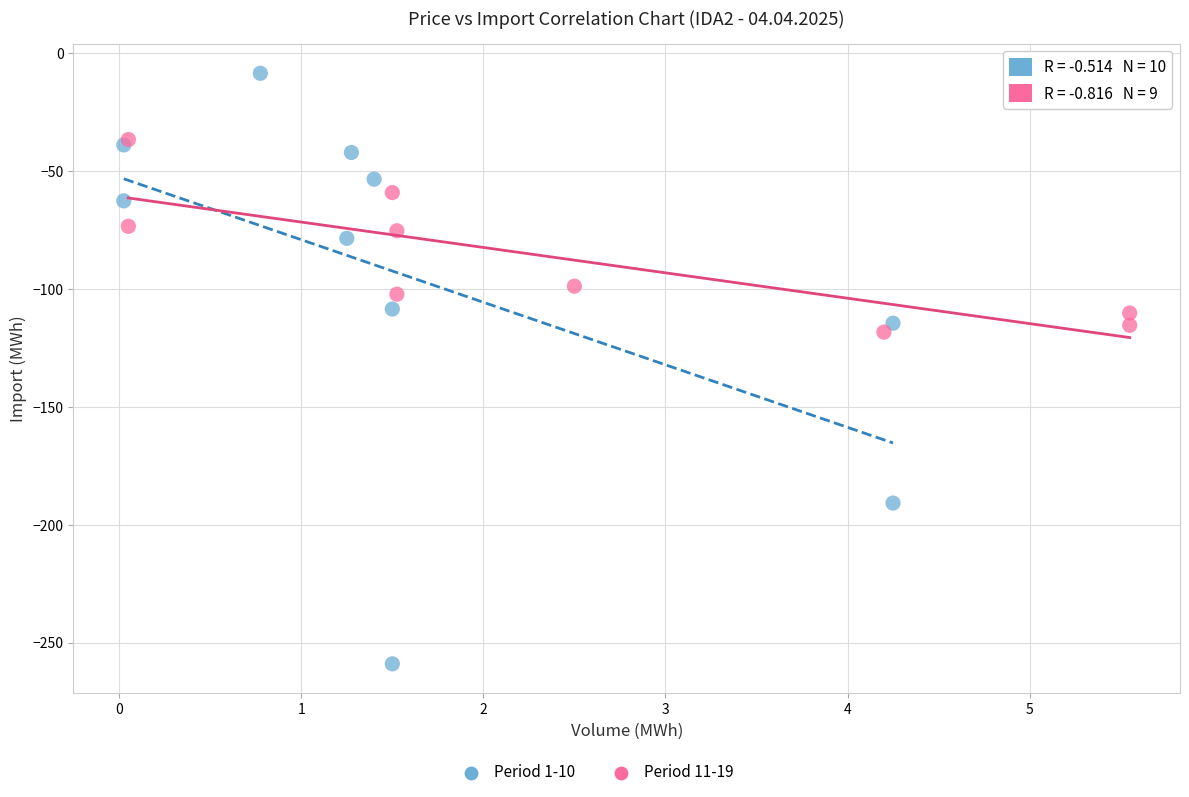

Which series contains the lowest Y value?

Period 1-10